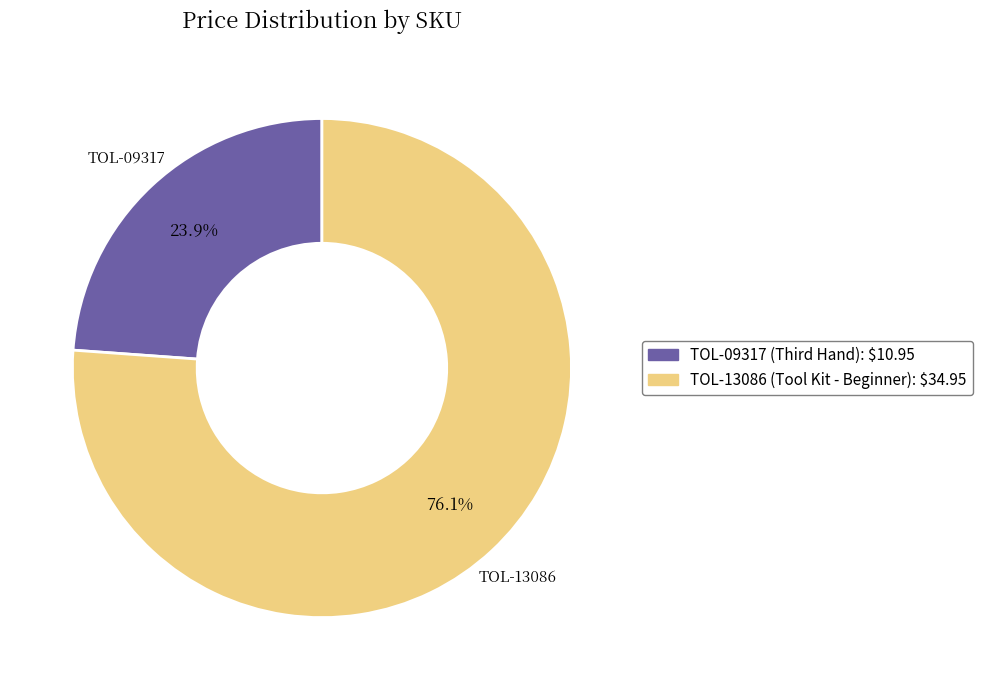

Count the number of slices in the pie.

2